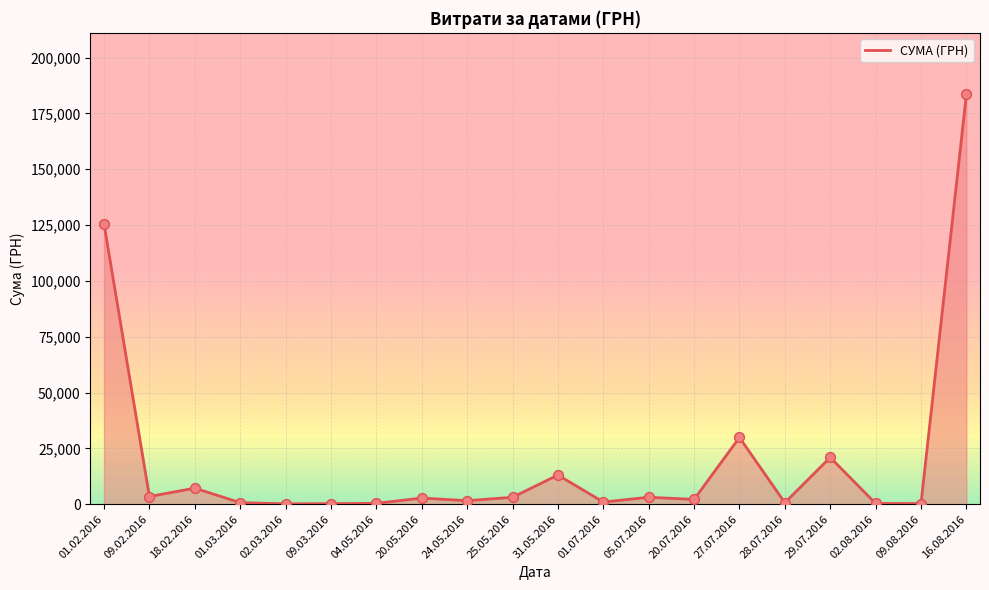

What is the ratio of the value at 01.02.2016 to the value at 31.05.2016?

9.6